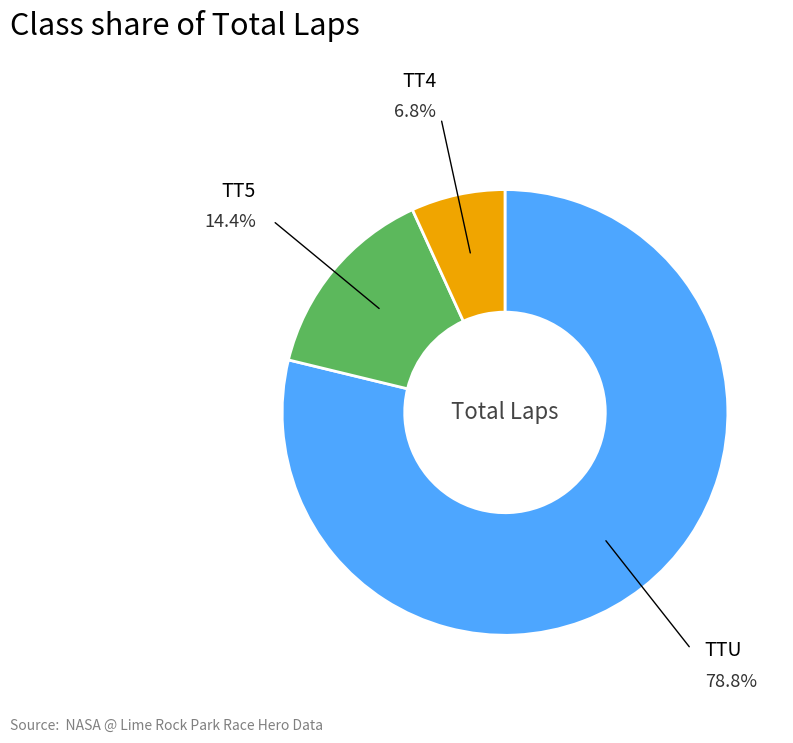

Is there any slice that represents more than half of the pie?

Yes